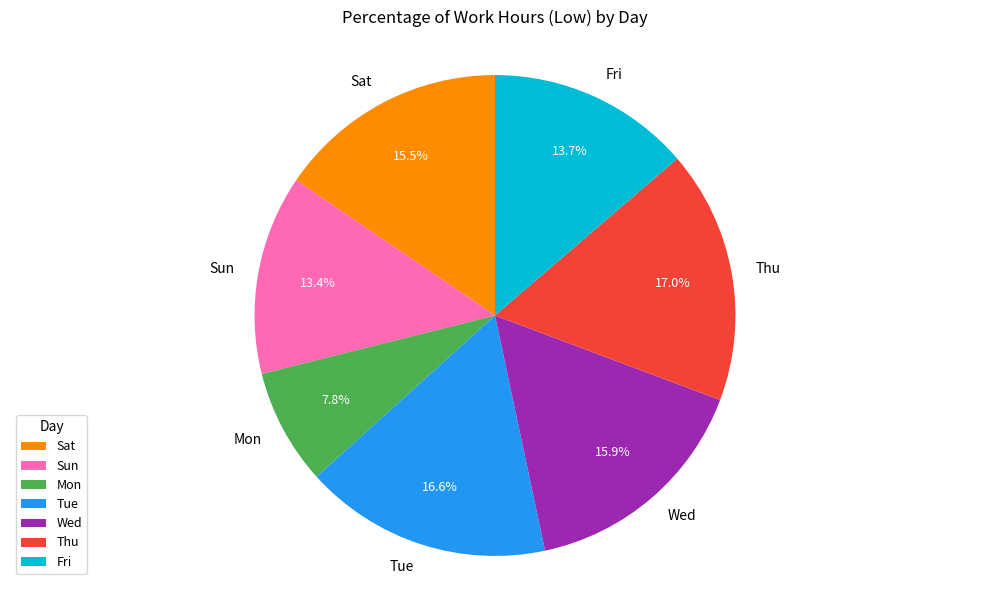

To the nearest percent, what is the difference between the largest and smallest slice percentages?

9%